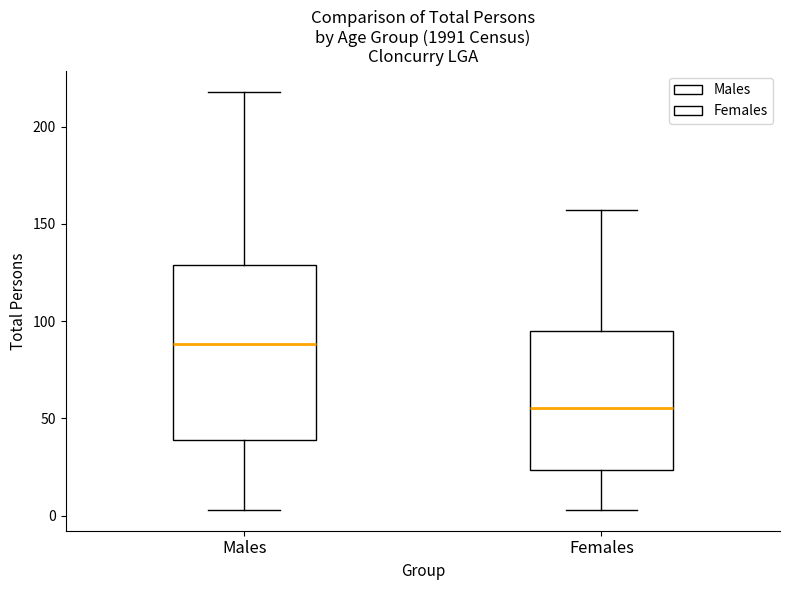

Reading left to right, transcribe this box plot: for each box, give where its median line is, the range the box spans, and where its two whiskers end, as read against the y-axis. The values are not printed on the chart, so give them approximately, as read against the axis.

Males: median 90, box 40 to 130, whiskers 5 to 220
Females: median 55, box 25 to 95, whiskers 5 to 155